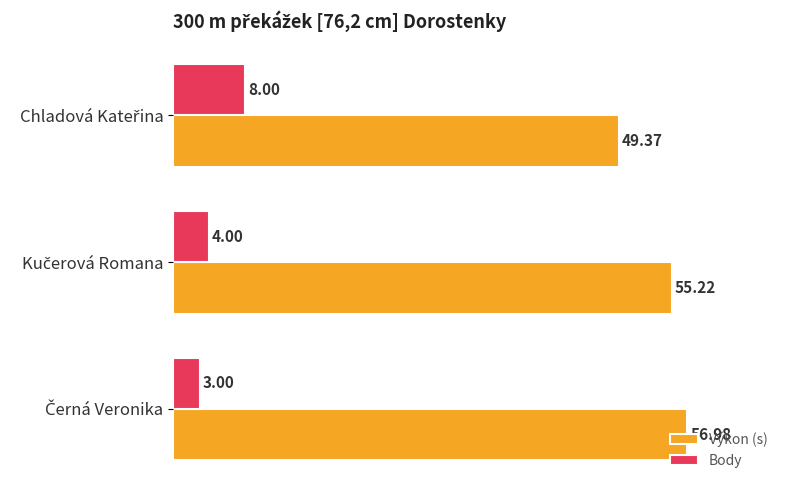

What is the difference between the second highest and minimum values in the Body series?

1.0